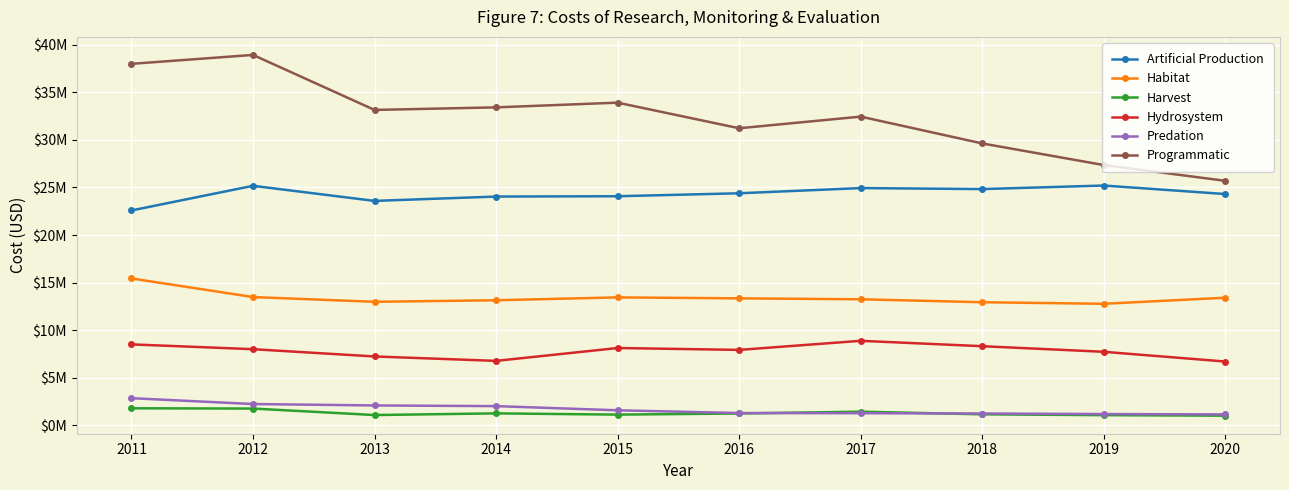

At 2014, list the series in order from largest to smallest.

Programmatic, Artificial Production, Habitat, Hydrosystem, Predation, Harvest